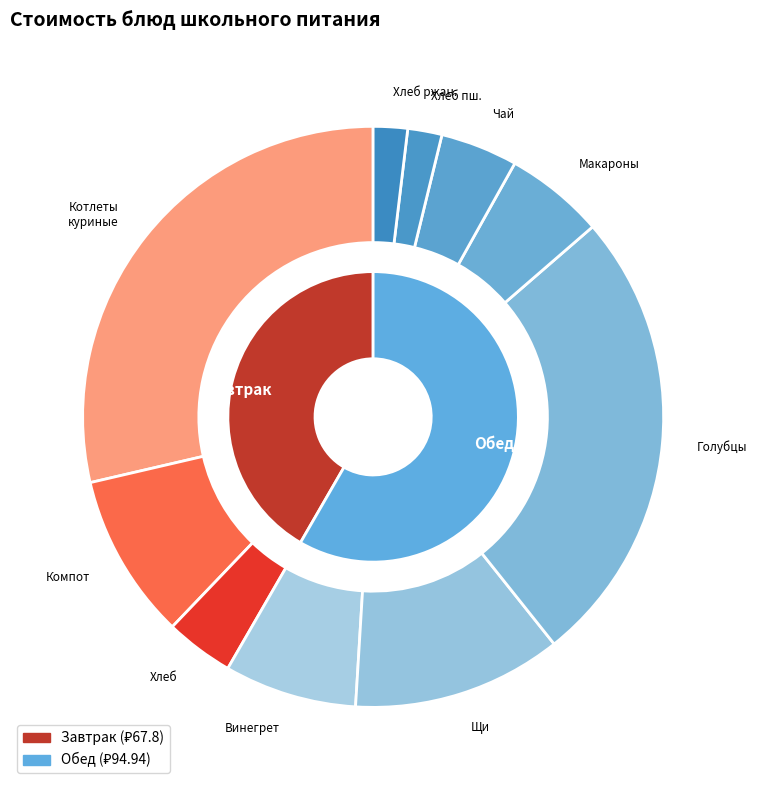

Is there any slice that represents more than half of the pie?

No